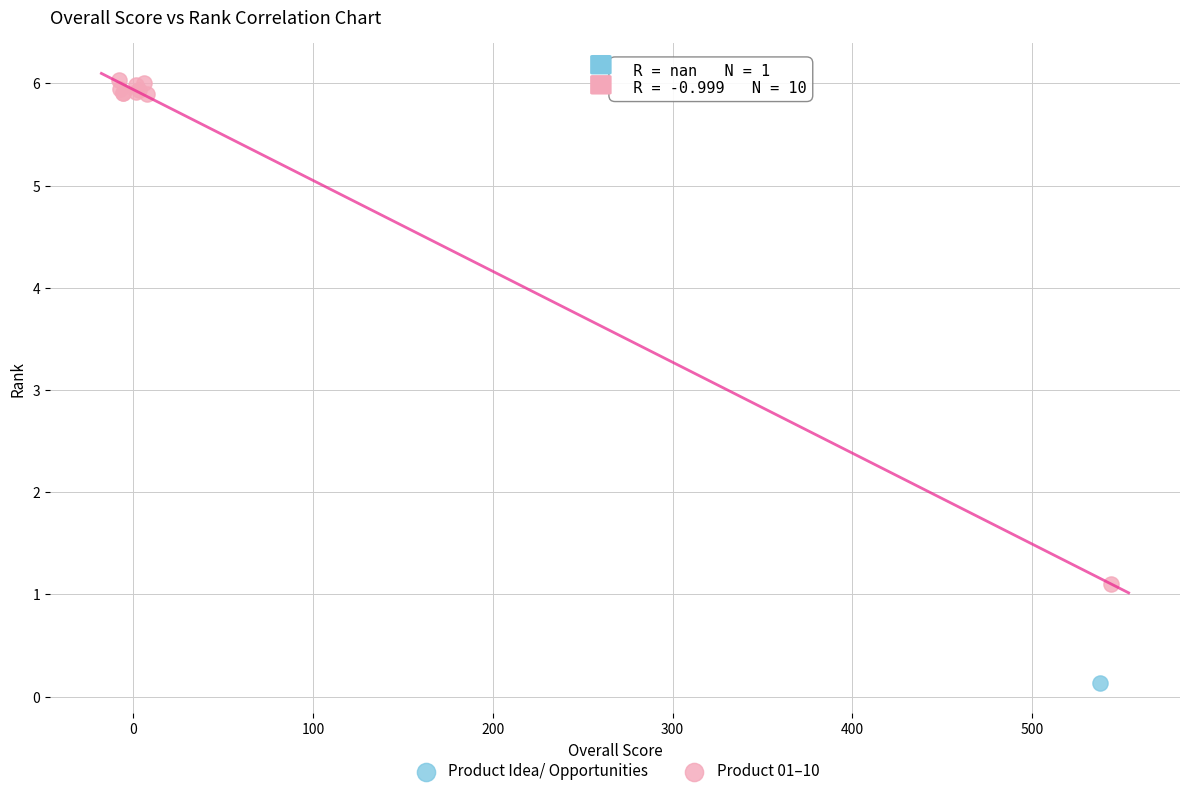

What are all the series names shown in the legend?

Product Idea/ Opportunities, Product 01–10